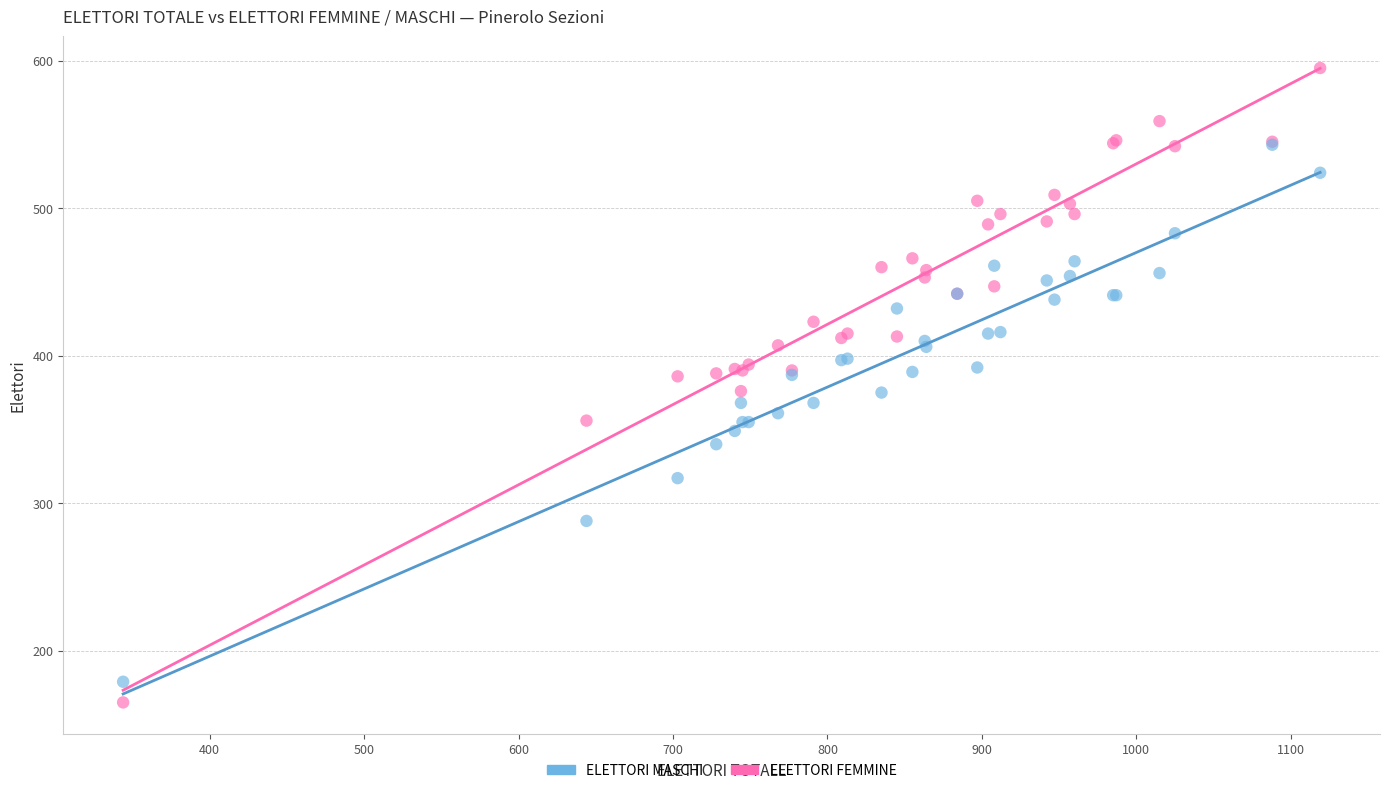

Which series contains the lowest Y value?

ELETTORI FEMMINE